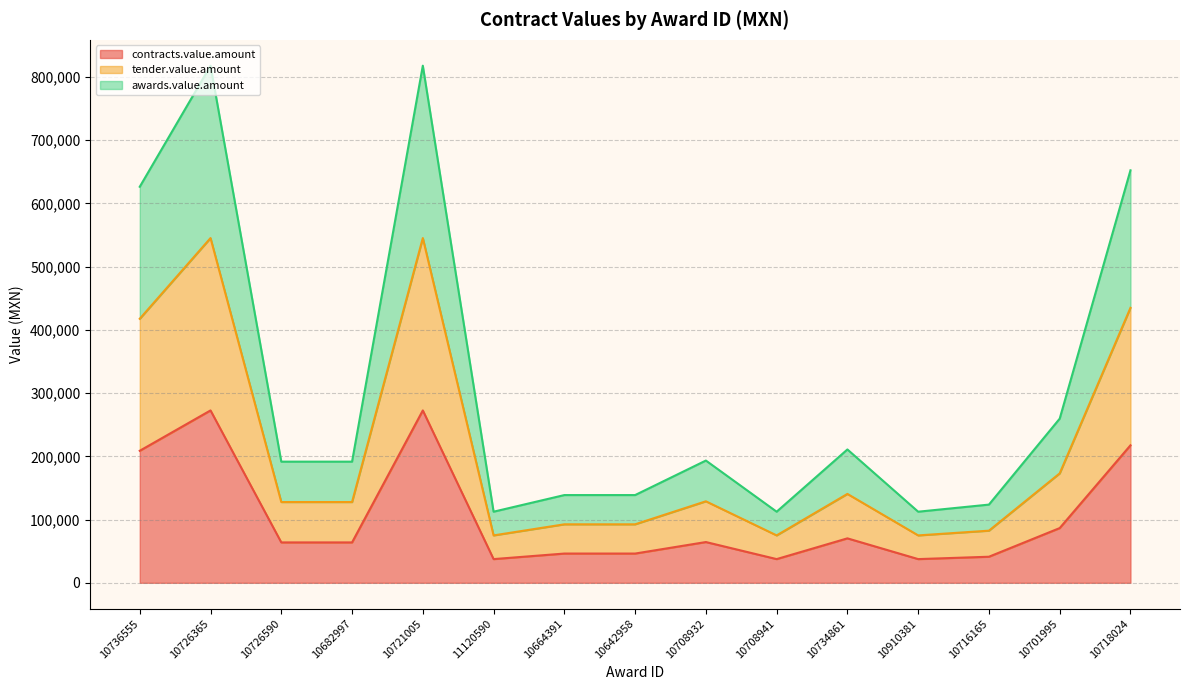

Between 10726590 and 10734861, which series saw the biggest shift?

awards.value.amount